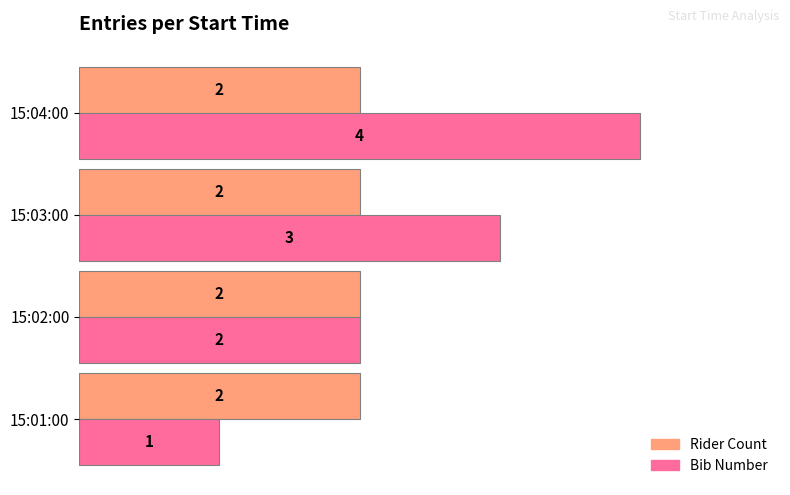

Which series has the largest total across all categories?

Bib Number